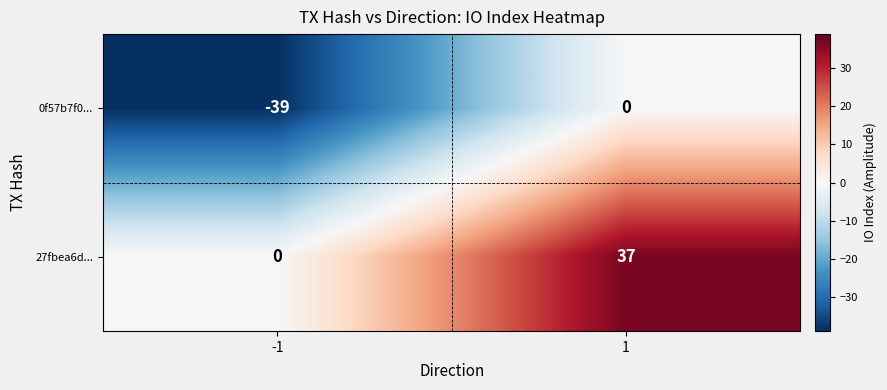

Read the 27fbea6d... value at 1.

37